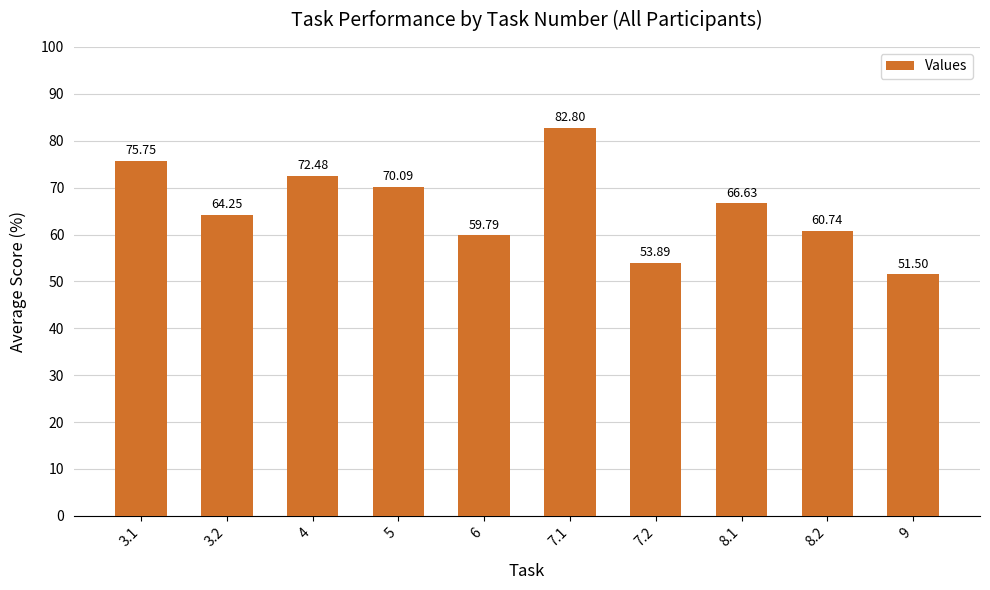

What is the difference between the second highest and second lowest values?

21.9